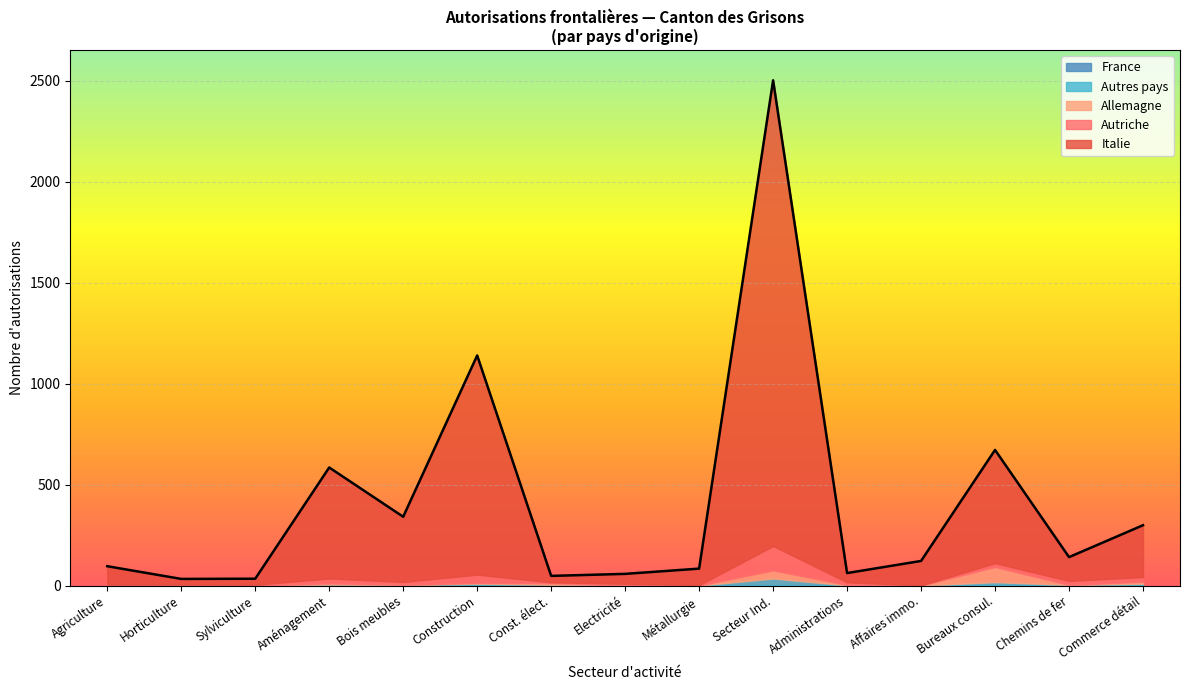

At which category is the sum across all series the highest?

Secteur Ind.